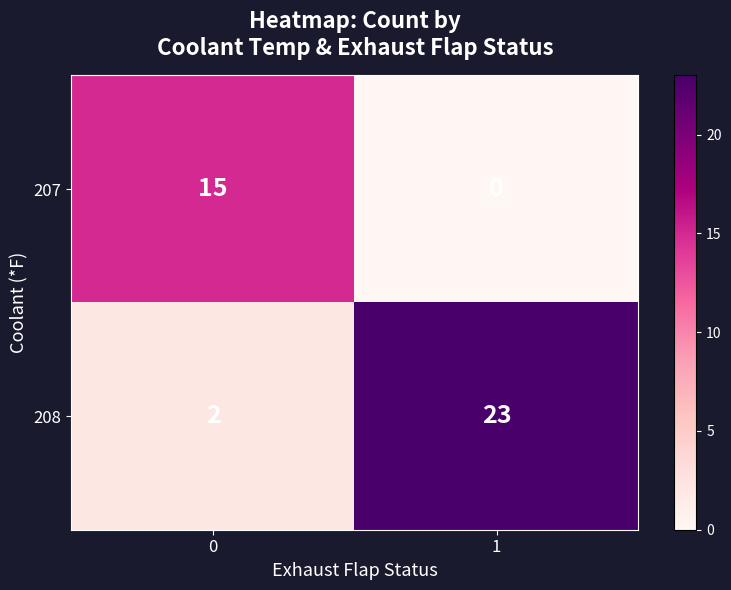

Reading left to right, list all the values displayed in this chart.

207: 15	0
208: 2	23